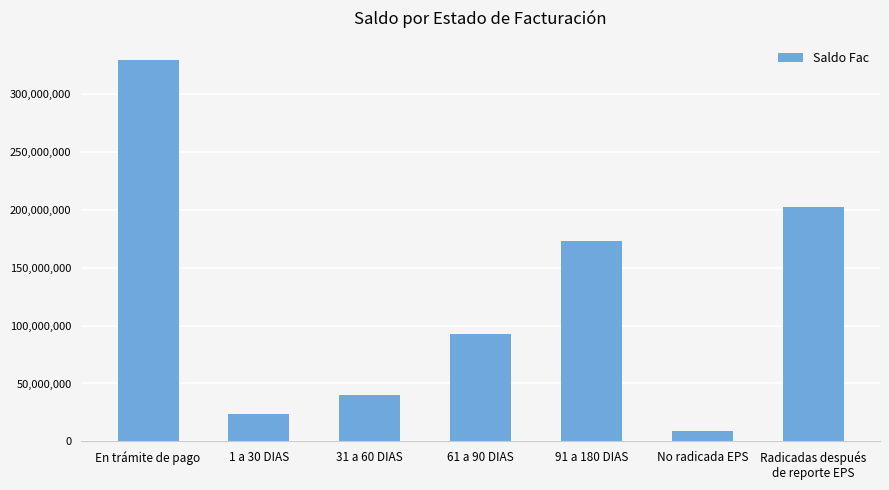

Reading right to left, extract all data points from this chart.

202653888	8985390	173274772	93156780	40126696	23281136	329839384